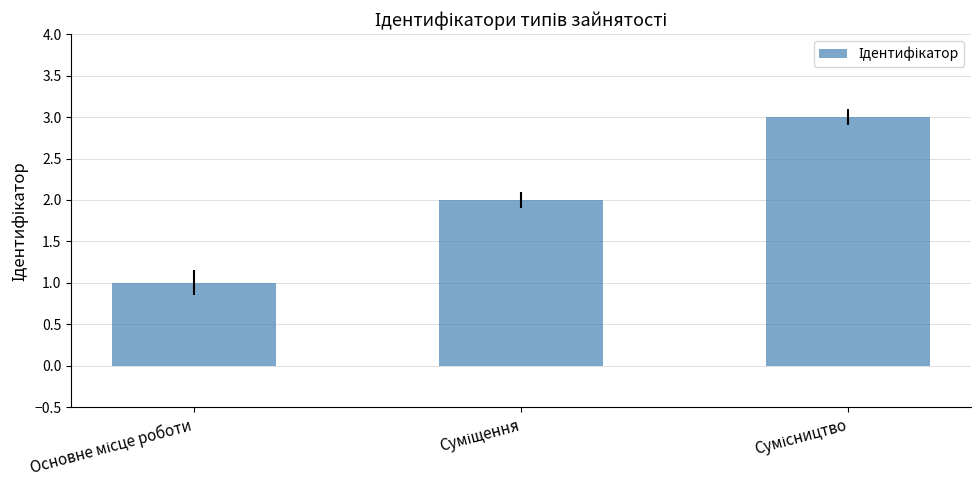

How many data points does each series have?

3